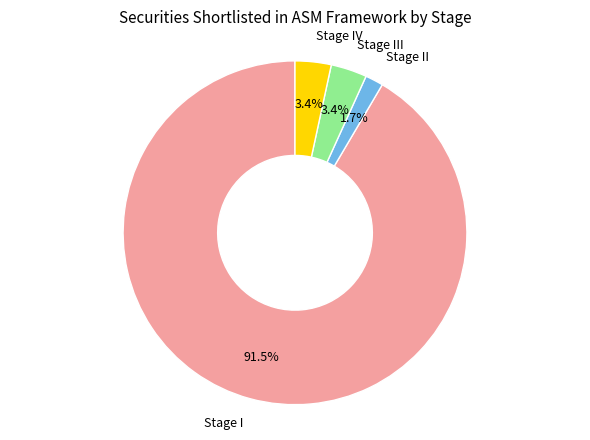

Is there any slice that represents more than half of the pie?

Yes